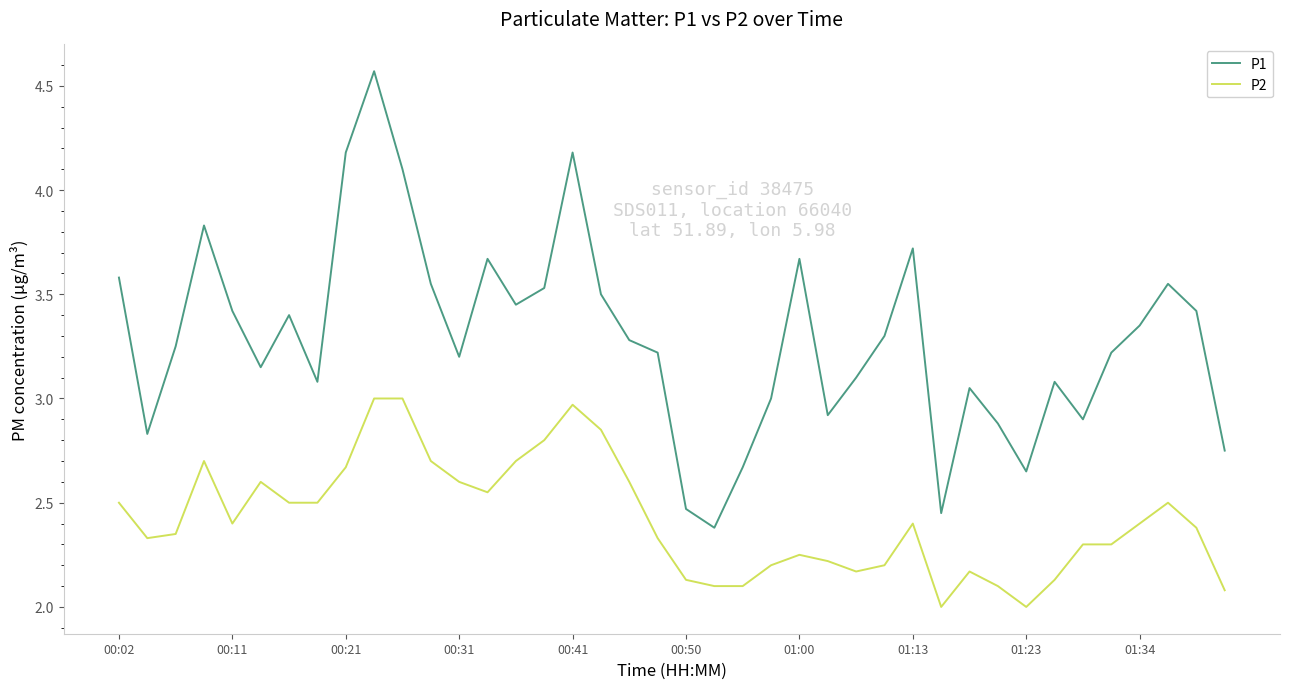

Which series has the widest spread of values?

P1